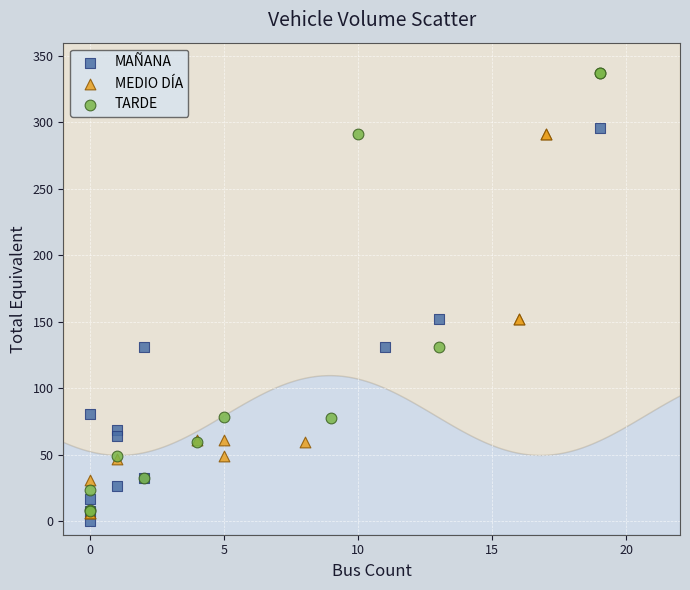

What are all the series names shown in the legend?

MAÑANA, MEDIO DÍA, TARDE